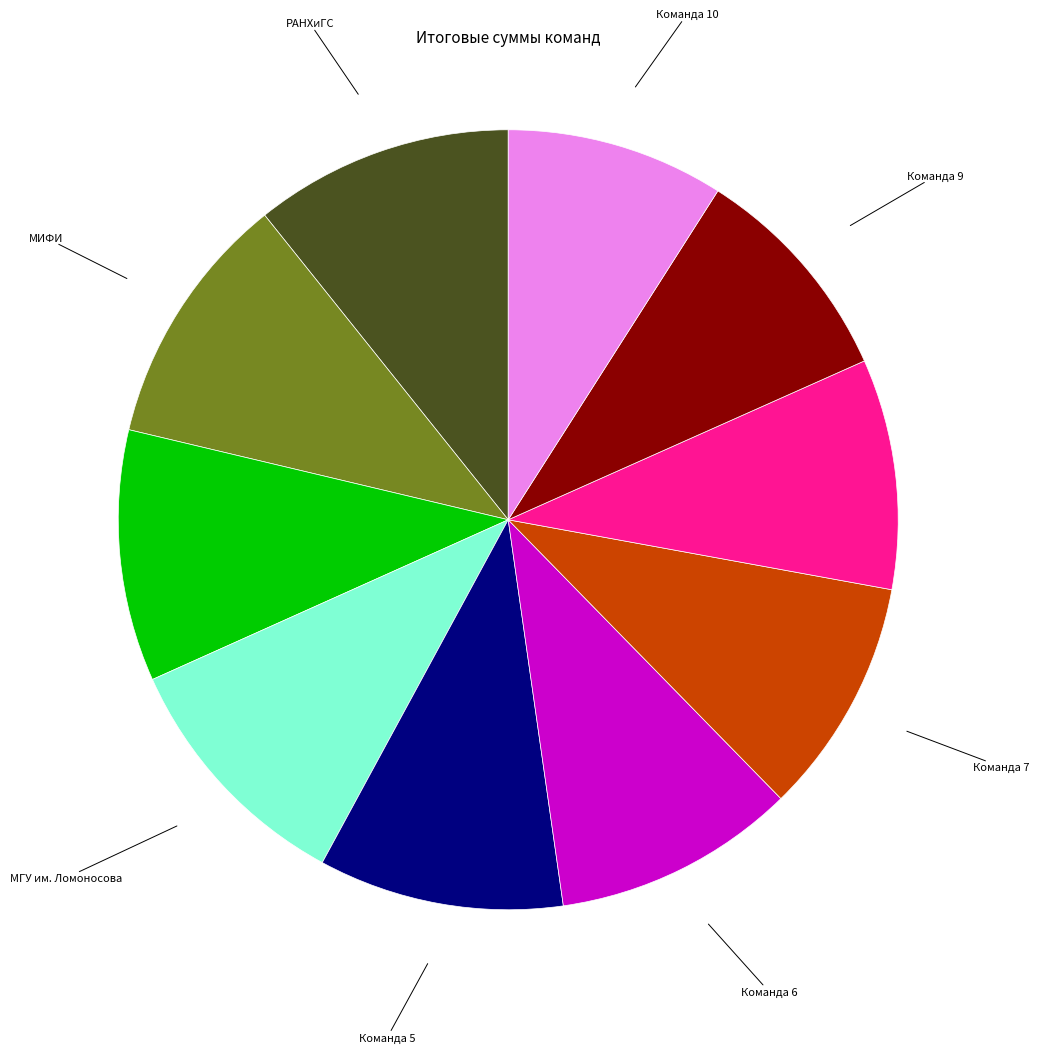

How many segments does this pie chart have?

10